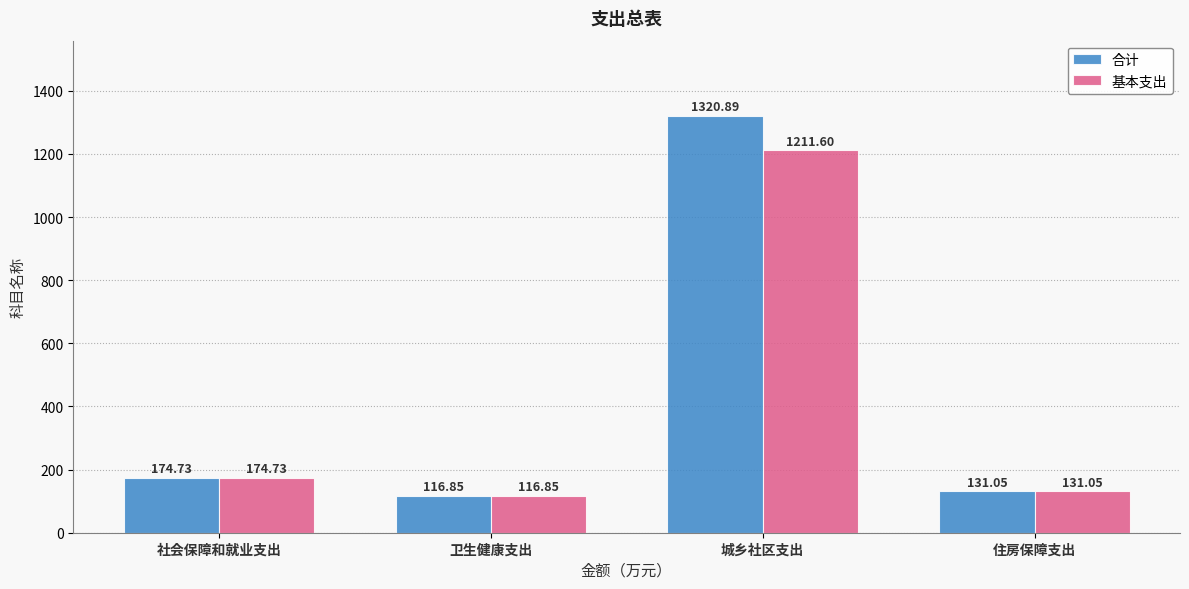

Which category has the lowest value across all series?

卫生健康支出